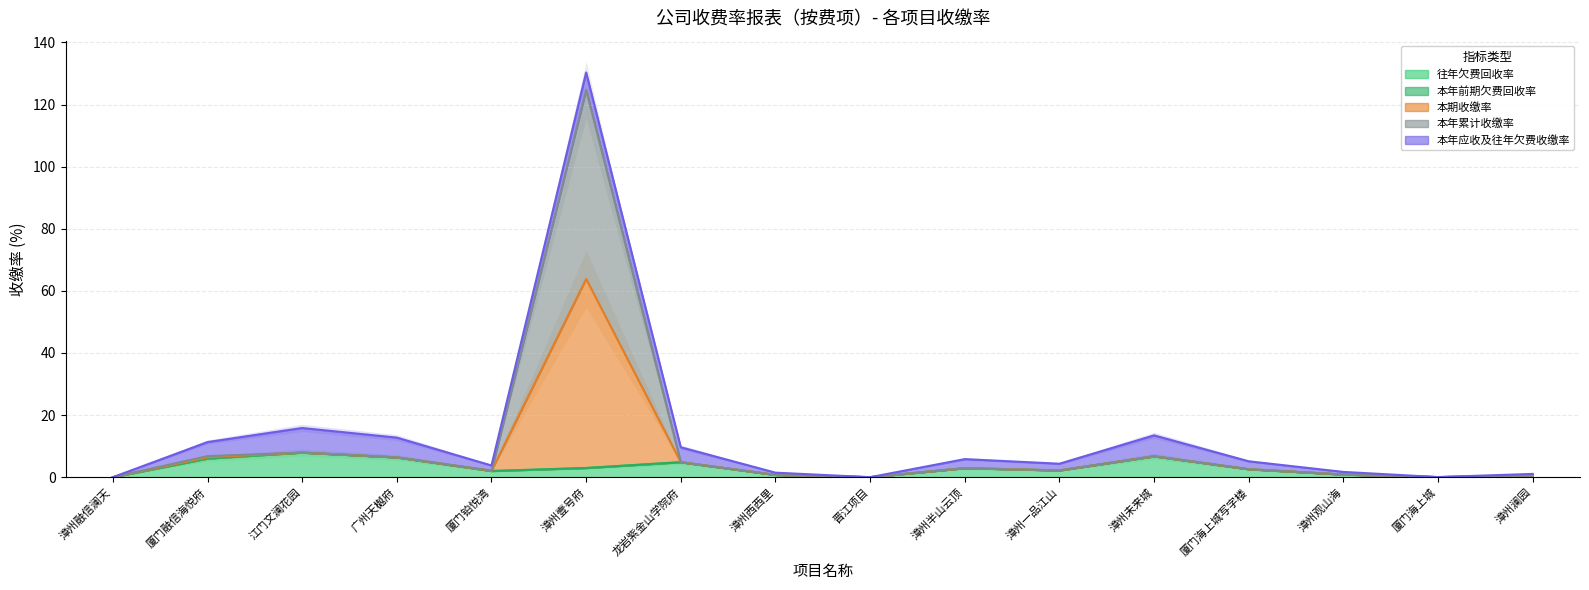

At which label does 本期收缴率 first exceed 2?

厦门融信海悦府